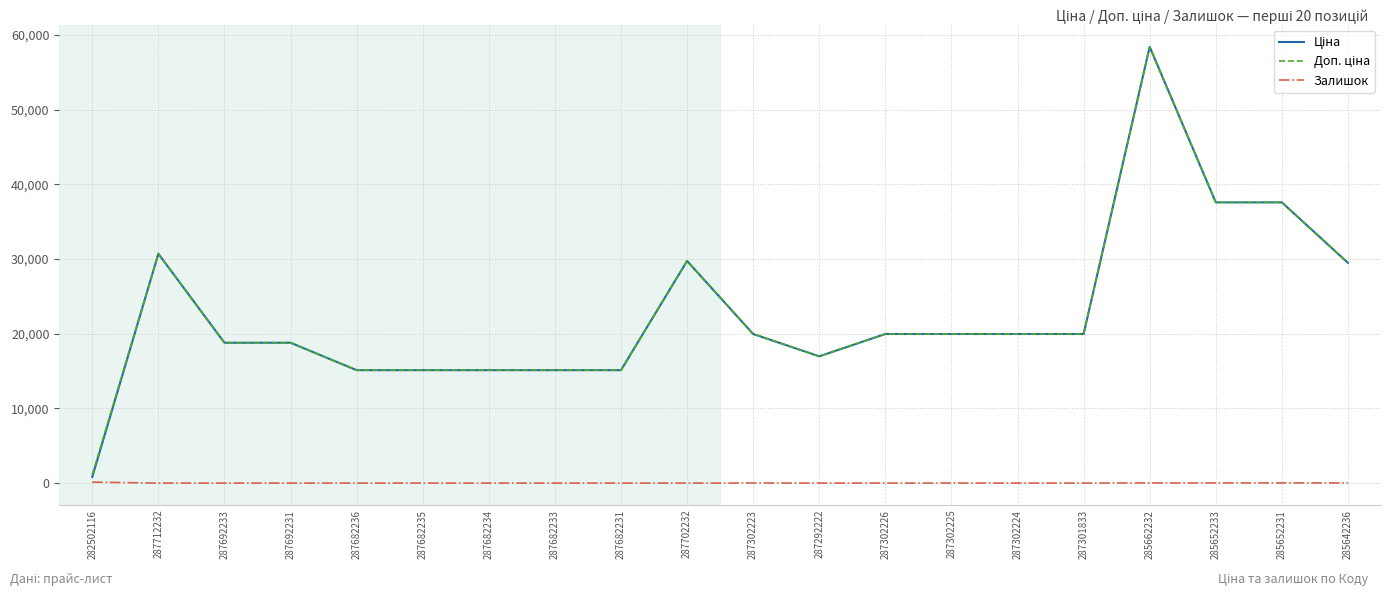

What is the greatest value displayed?

58426.5